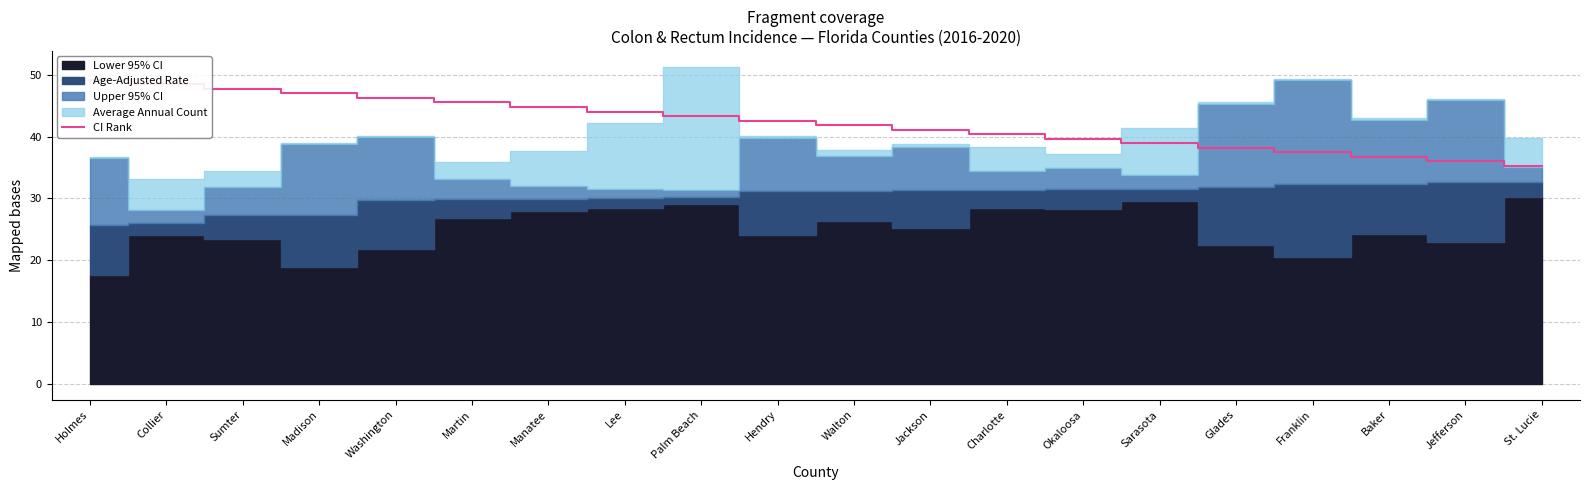

What is the maximum value shown in the chart?

49.2